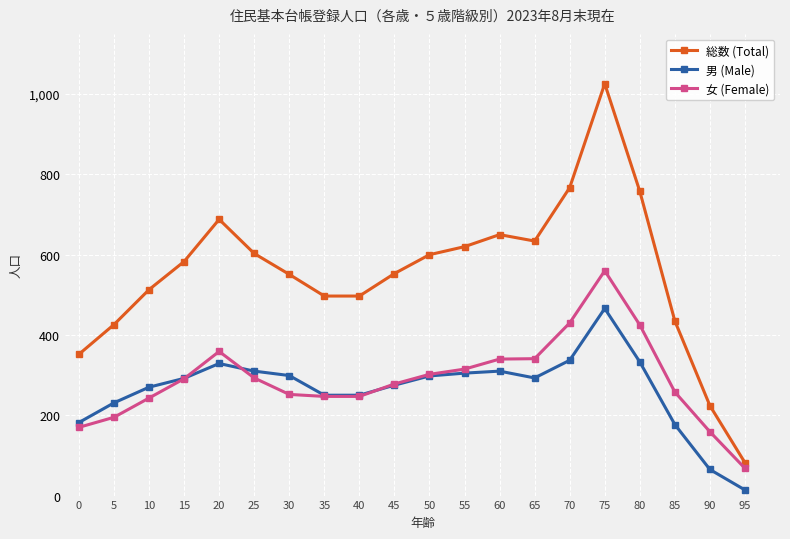

How many categories are shown in the chart?

20